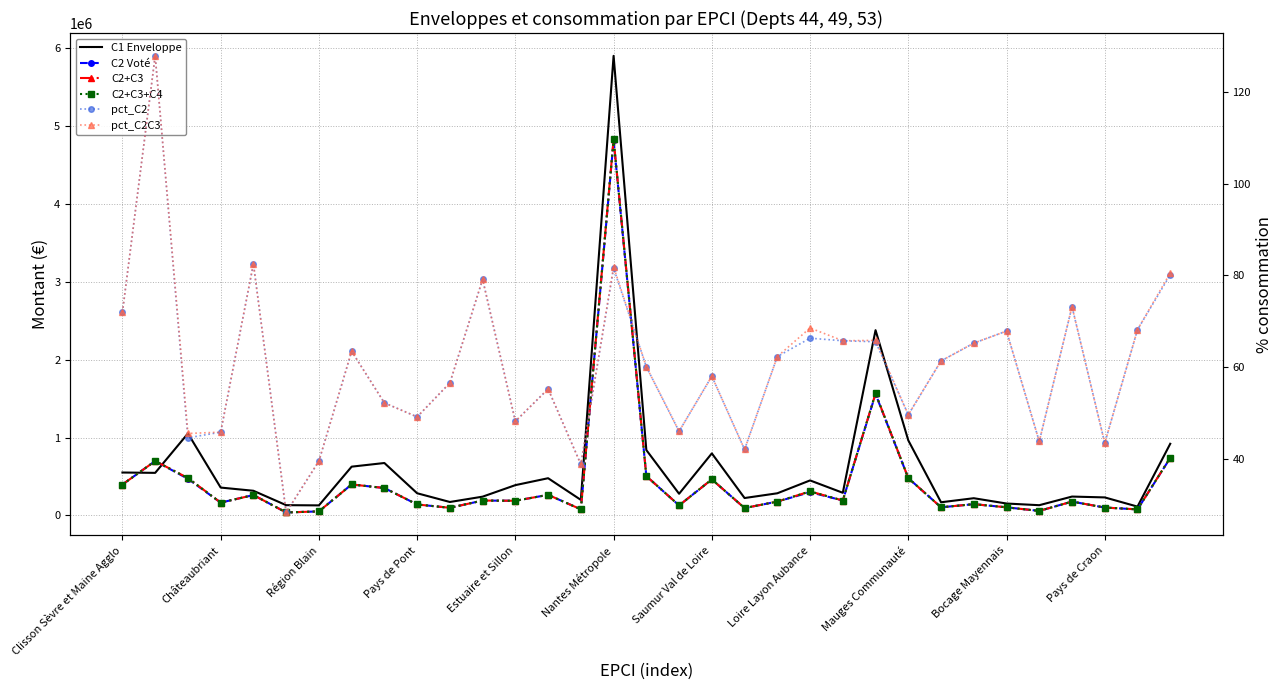

How many data points in C2+C3 are above 187000?

16